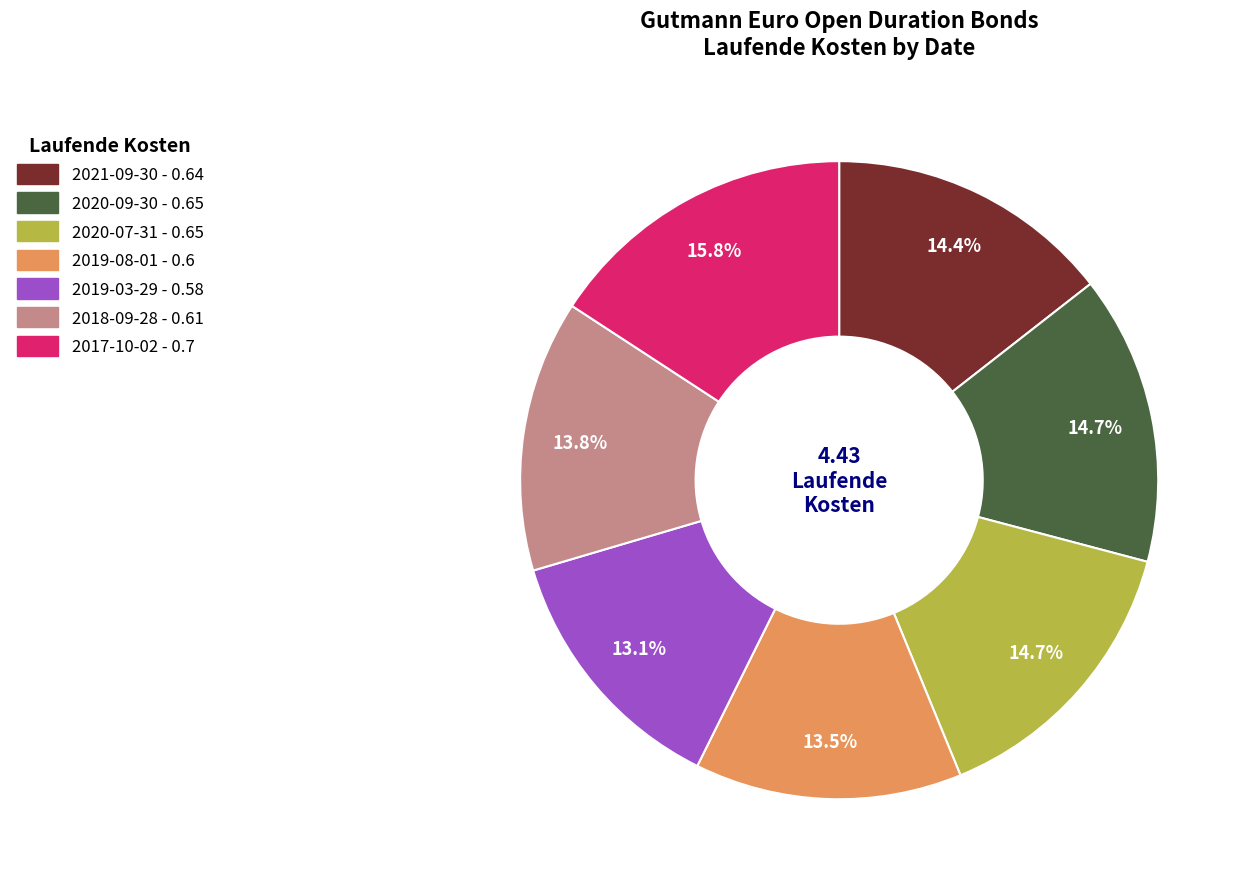

What is the largest slice in the pie chart?

2017-10-02